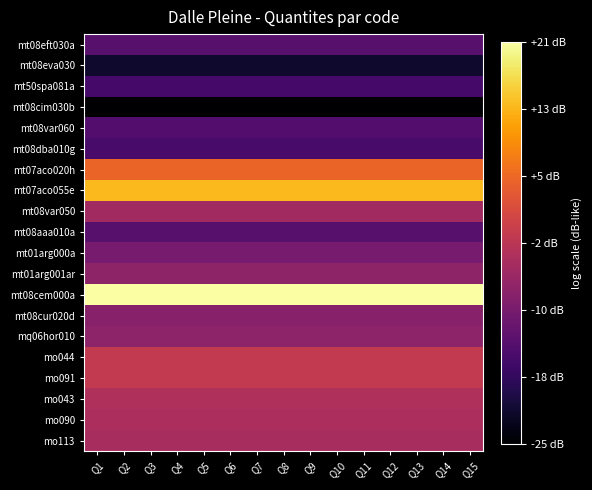

Reading left to right, extract all data points from this chart.

mt08eft030a: Q1=-13.6	Q2=-13.6	Q3=-13.6	Q4=-13.6	Q5=-13.6	Q6=-13.6	Q7=-13.6	Q8=-13.6	Q9=-13.6	Q10=-13.6	Q11=-13.6	Q12=-13.6	Q13=-13.6	Q14=-13.6	Q15=-13.6
mt08eva030: Q1=-21.5	Q2=-21.5	Q3=-21.5	Q4=-21.5	Q5=-21.5	Q6=-21.5	Q7=-21.5	Q8=-21.5	Q9=-21.5	Q10=-21.5	Q11=-21.5	Q12=-21.5	Q13=-21.5	Q14=-21.5	Q15=-21.5
mt50spa081a: Q1=-15.7	Q2=-15.7	Q3=-15.7	Q4=-15.7	Q5=-15.7	Q6=-15.7	Q7=-15.7	Q8=-15.7	Q9=-15.7	Q10=-15.7	Q11=-15.7	Q12=-15.7	Q13=-15.7	Q14=-15.7	Q15=-15.7
mt08cim030b: Q1=-25.2	Q2=-25.2	Q3=-25.2	Q4=-25.2	Q5=-25.2	Q6=-25.2	Q7=-25.2	Q8=-25.2	Q9=-25.2	Q10=-25.2	Q11=-25.2	Q12=-25.2	Q13=-25.2	Q14=-25.2	Q15=-25.2
mt08var060: Q1=-14.0	Q2=-14.0	Q3=-14.0	Q4=-14.0	Q5=-14.0	Q6=-14.0	Q7=-14.0	Q8=-14.0	Q9=-14.0	Q10=-14.0	Q11=-14.0	Q12=-14.0	Q13=-14.0	Q14=-14.0	Q15=-14.0
mt08dba010g: Q1=-15.2	Q2=-15.2	Q3=-15.2	Q4=-15.2	Q5=-15.2	Q6=-15.2	Q7=-15.2	Q8=-15.2	Q9=-15.2	Q10=-15.2	Q11=-15.2	Q12=-15.2	Q13=-15.2	Q14=-15.2	Q15=-15.2
mt07aco020h: Q1=4.8	Q2=4.8	Q3=4.8	Q4=4.8	Q5=4.8	Q6=4.8	Q7=4.8	Q8=4.8	Q9=4.8	Q10=4.8	Q11=4.8	Q12=4.8	Q13=4.8	Q14=4.8	Q15=4.8
mt07aco055e: Q1=13.4	Q2=13.4	Q3=13.4	Q4=13.4	Q5=13.4	Q6=13.4	Q7=13.4	Q8=13.4	Q9=13.4	Q10=13.4	Q11=13.4	Q12=13.4	Q13=13.4	Q14=13.4	Q15=13.4
mt08var050: Q1=-5.3	Q2=-5.3	Q3=-5.3	Q4=-5.3	Q5=-5.3	Q6=-5.3	Q7=-5.3	Q8=-5.3	Q9=-5.3	Q10=-5.3	Q11=-5.3	Q12=-5.3	Q13=-5.3	Q14=-5.3	Q15=-5.3
mt08aaa010a: Q1=-13.5	Q2=-13.5	Q3=-13.5	Q4=-13.5	Q5=-13.5	Q6=-13.5	Q7=-13.5	Q8=-13.5	Q9=-13.5	Q10=-13.5	Q11=-13.5	Q12=-13.5	Q13=-13.5	Q14=-13.5	Q15=-13.5
mt01arg000a: Q1=-10.1	Q2=-10.1	Q3=-10.1	Q4=-10.1	Q5=-10.1	Q6=-10.1	Q7=-10.1	Q8=-10.1	Q9=-10.1	Q10=-10.1	Q11=-10.1	Q12=-10.1	Q13=-10.1	Q14=-10.1	Q15=-10.1
mt01arg001ar: Q1=-7.4	Q2=-7.4	Q3=-7.4	Q4=-7.4	Q5=-7.4	Q6=-7.4	Q7=-7.4	Q8=-7.4	Q9=-7.4	Q10=-7.4	Q11=-7.4	Q12=-7.4	Q13=-7.4	Q14=-7.4	Q15=-7.4
mt08cem000a: Q1=20.6	Q2=20.6	Q3=20.6	Q4=20.6	Q5=20.6	Q6=20.6	Q7=20.6	Q8=20.6	Q9=20.6	Q10=20.6	Q11=20.6	Q12=20.6	Q13=20.6	Q14=20.6	Q15=20.6
mt08cur020d: Q1=-8.2	Q2=-8.2	Q3=-8.2	Q4=-8.2	Q5=-8.2	Q6=-8.2	Q7=-8.2	Q8=-8.2	Q9=-8.2	Q10=-8.2	Q11=-8.2	Q12=-8.2	Q13=-8.2	Q14=-8.2	Q15=-8.2
mq06hor010: Q1=-7.6	Q2=-7.6	Q3=-7.6	Q4=-7.6	Q5=-7.6	Q6=-7.6	Q7=-7.6	Q8=-7.6	Q9=-7.6	Q10=-7.6	Q11=-7.6	Q12=-7.6	Q13=-7.6	Q14=-7.6	Q15=-7.6
mo044: Q1=-1.5	Q2=-1.5	Q3=-1.5	Q4=-1.5	Q5=-1.5	Q6=-1.5	Q7=-1.5	Q8=-1.5	Q9=-1.5	Q10=-1.5	Q11=-1.5	Q12=-1.5	Q13=-1.5	Q14=-1.5	Q15=-1.5
mo091: Q1=-1.5	Q2=-1.5	Q3=-1.5	Q4=-1.5	Q5=-1.5	Q6=-1.5	Q7=-1.5	Q8=-1.5	Q9=-1.5	Q10=-1.5	Q11=-1.5	Q12=-1.5	Q13=-1.5	Q14=-1.5	Q15=-1.5
mo043: Q1=-3.9	Q2=-3.9	Q3=-3.9	Q4=-3.9	Q5=-3.9	Q6=-3.9	Q7=-3.9	Q8=-3.9	Q9=-3.9	Q10=-3.9	Q11=-3.9	Q12=-3.9	Q13=-3.9	Q14=-3.9	Q15=-3.9
mo090: Q1=-4.2	Q2=-4.2	Q3=-4.2	Q4=-4.2	Q5=-4.2	Q6=-4.2	Q7=-4.2	Q8=-4.2	Q9=-4.2	Q10=-4.2	Q11=-4.2	Q12=-4.2	Q13=-4.2	Q14=-4.2	Q15=-4.2
mo113: Q1=-4.5	Q2=-4.5	Q3=-4.5	Q4=-4.5	Q5=-4.5	Q6=-4.5	Q7=-4.5	Q8=-4.5	Q9=-4.5	Q10=-4.5	Q11=-4.5	Q12=-4.5	Q13=-4.5	Q14=-4.5	Q15=-4.5